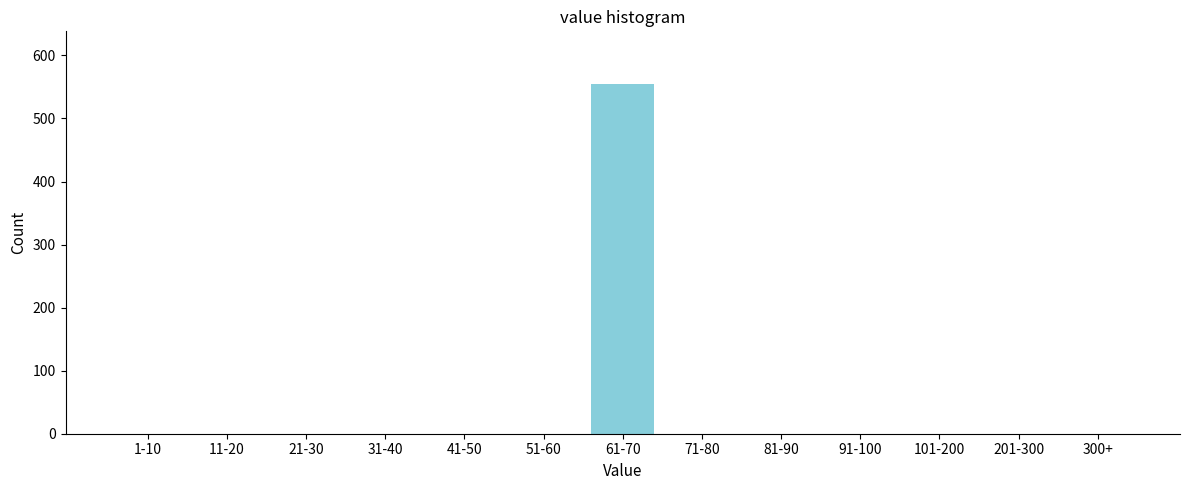

Reading left to right, transcribe all the data shown in this chart.

1-10=0	11-20=0	21-30=0	31-40=0	41-50=0	51-60=0	61-70=555	71-80=0	81-90=0	91-100=0	101-200=0	201-300=0	300+=0